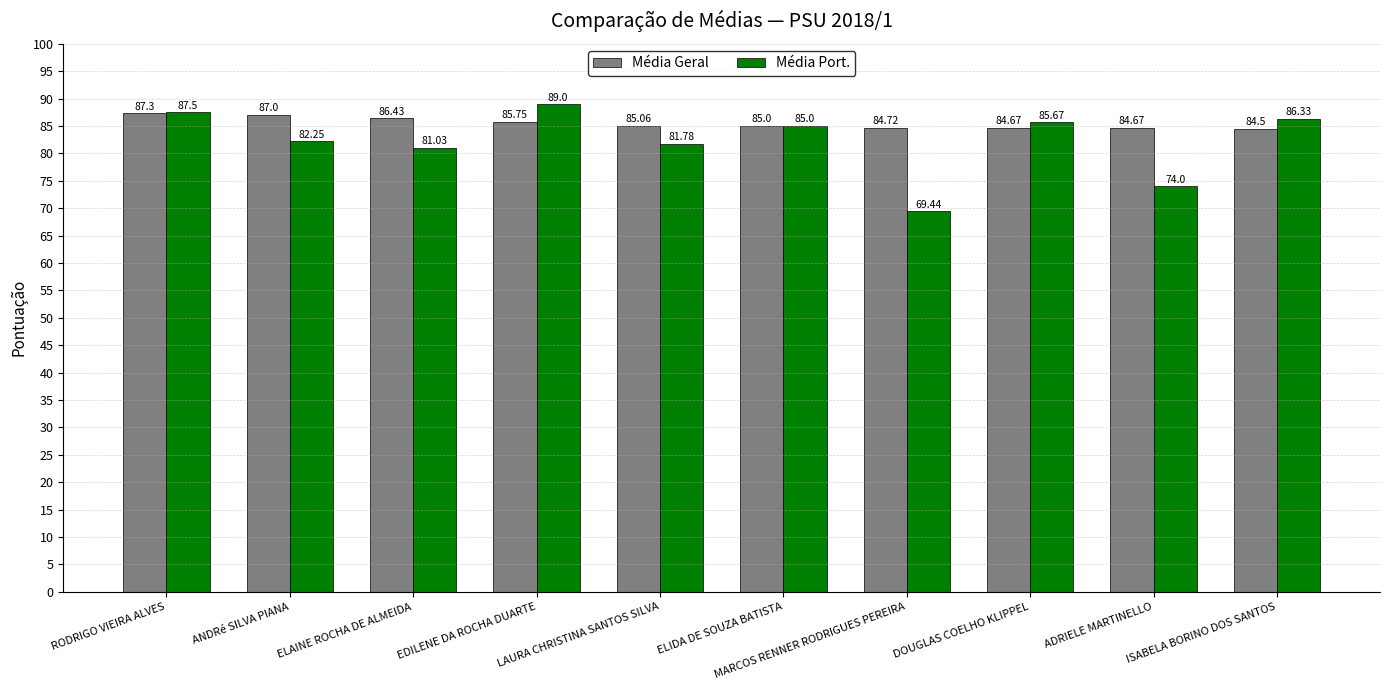

Which series has the largest total across all categories?

Média Geral